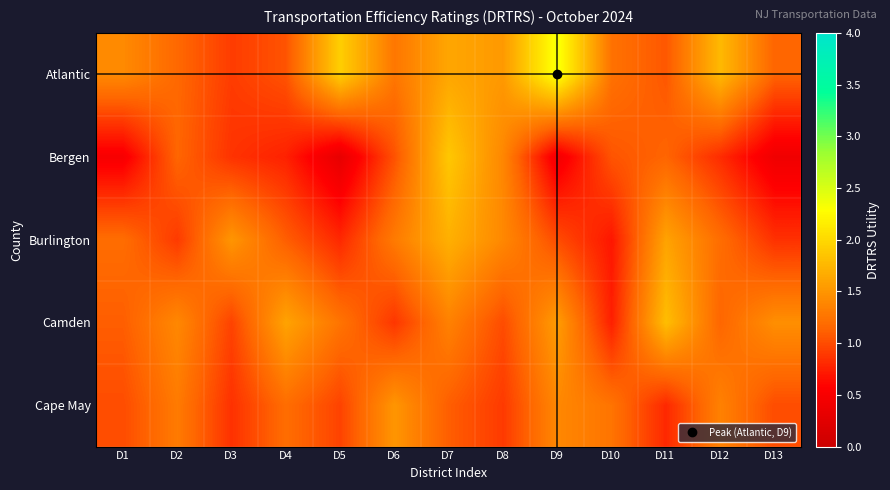

List the series in order of their peak value, highest first.

Atlantic, Bergen, Camden, Burlington, Cape May